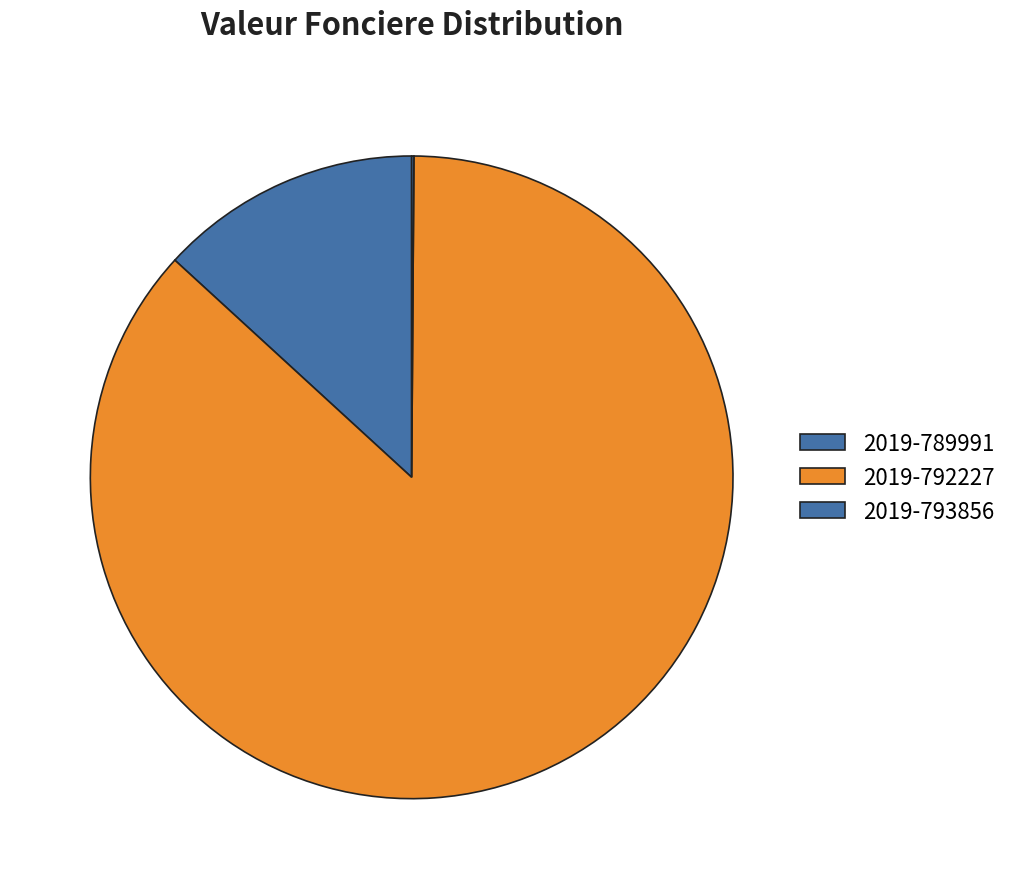

To the nearest percent, what percentage of the pie is 2019-789991?

13%